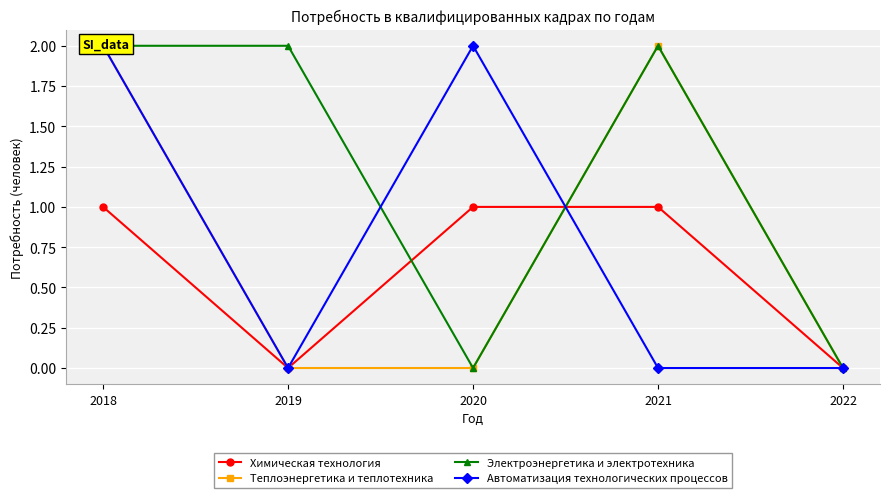

At which label is Теплоэнергетика и теплотехника closest to 1?

2018